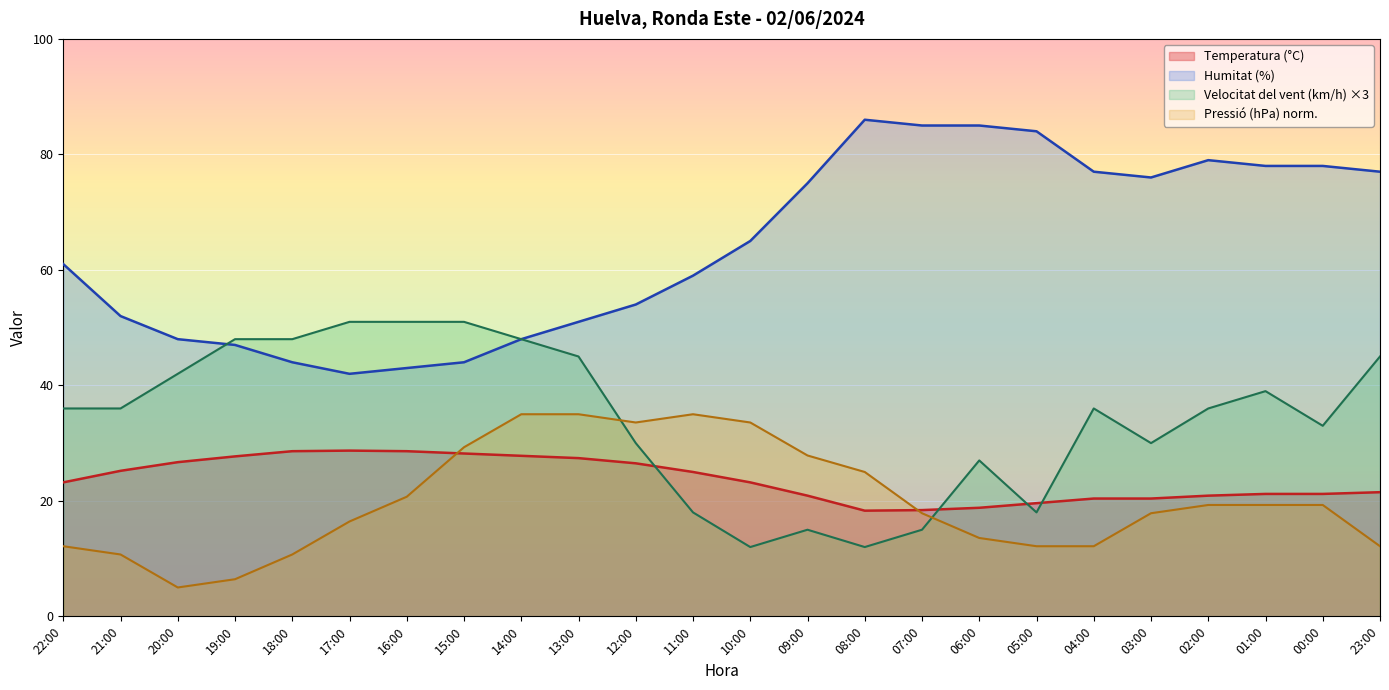

Read the Pressió (hPa) offset value at 11:00.

35.0